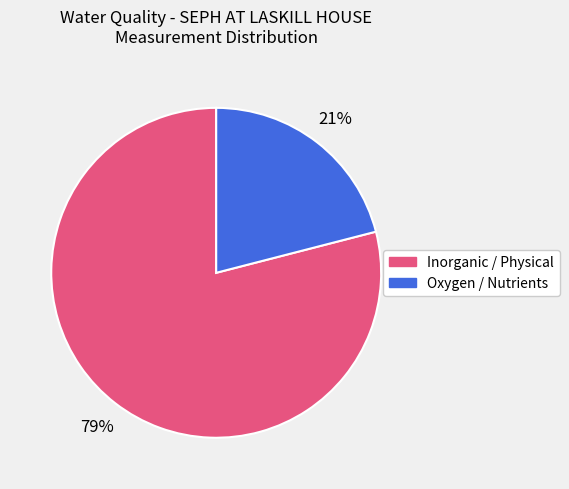

Is there a majority slice in this chart?

Yes